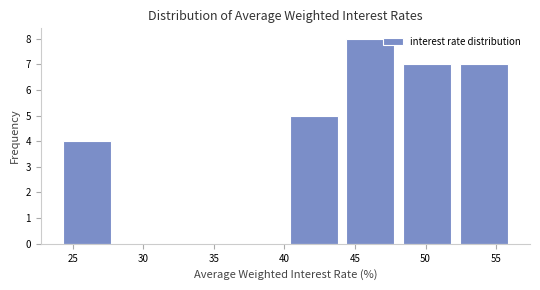

How tall is the bar that spans 48.5 to 52.5 on the x-axis? Neither the bar edges nor the heights are printed on the chart, so give them approximately, as read against the axes.

7